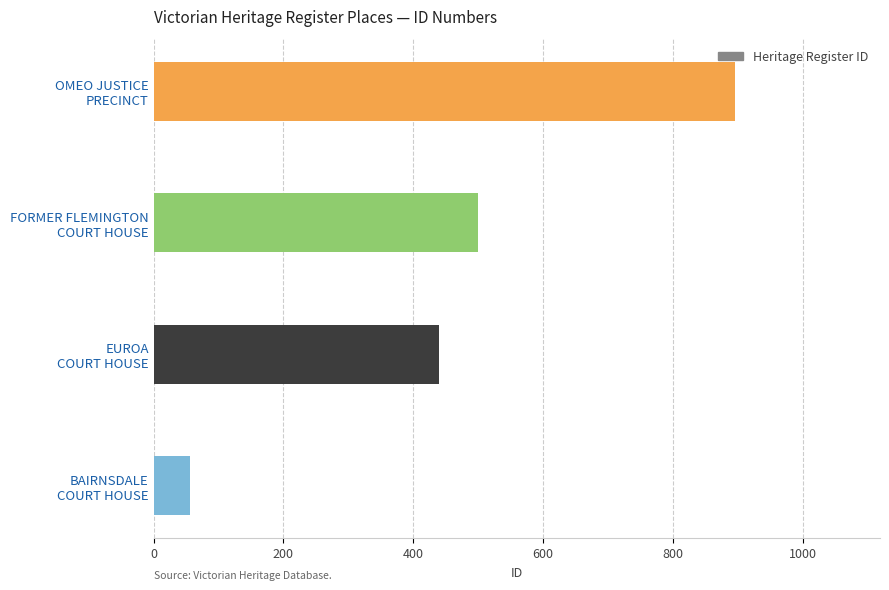

List the labels in order of value, largest first.

OMEO JUSTICE
PRECINCT, FORMER FLEMINGTON
COURT HOUSE, EUROA
COURT HOUSE, BAIRNSDALE
COURT HOUSE